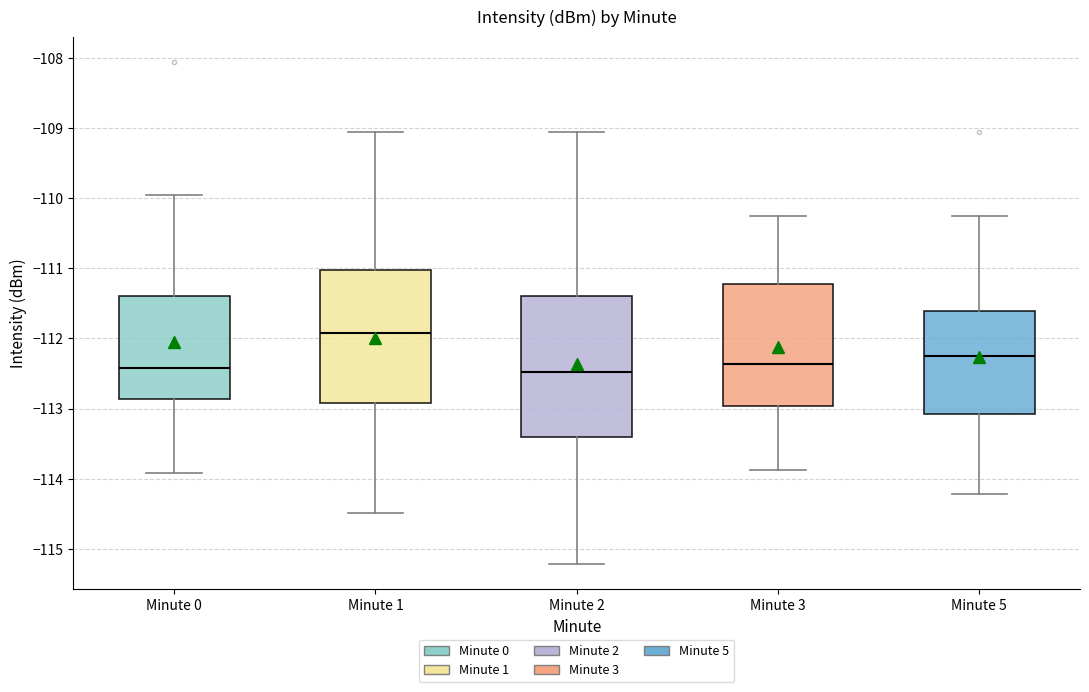

Reading left to right, transcribe this box plot: for each box, give where its median line is, the range the box spans, and where its two whiskers end, as read against the y-axis. The values are not printed on the chart, so give them approximately, as read against the axis.

Minute 0: median -112.4, box -112.9 to -111.4, whiskers -113.9 to -110.0
Minute 1: median -111.9, box -112.9 to -111.0, whiskers -114.5 to -109.1
Minute 2: median -112.5, box -113.4 to -111.4, whiskers -115.2 to -109.1
Minute 3: median -112.4, box -113.0 to -111.2, whiskers -113.9 to -110.3
Minute 5: median -112.3, box -113.1 to -111.6, whiskers -114.2 to -110.3